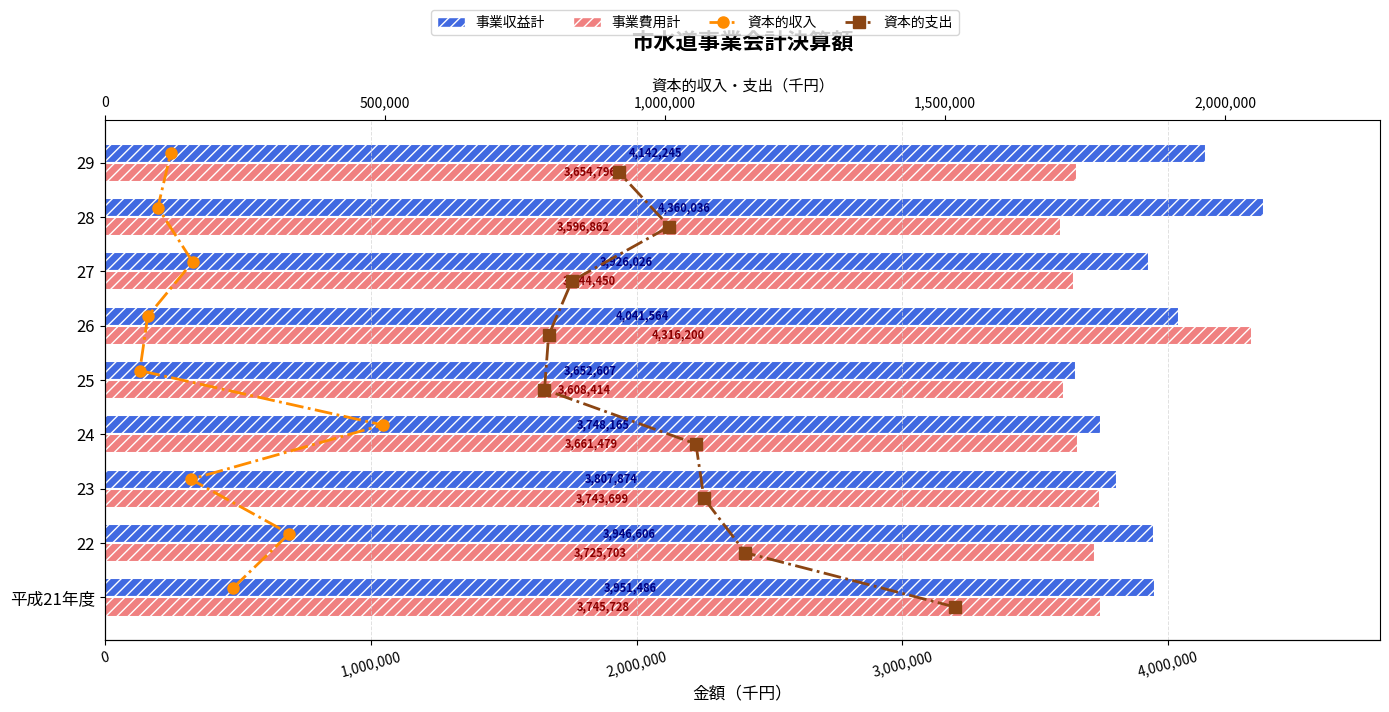

The 資本的収入 series shows 3.8 at 2,000,000. True or false?

False